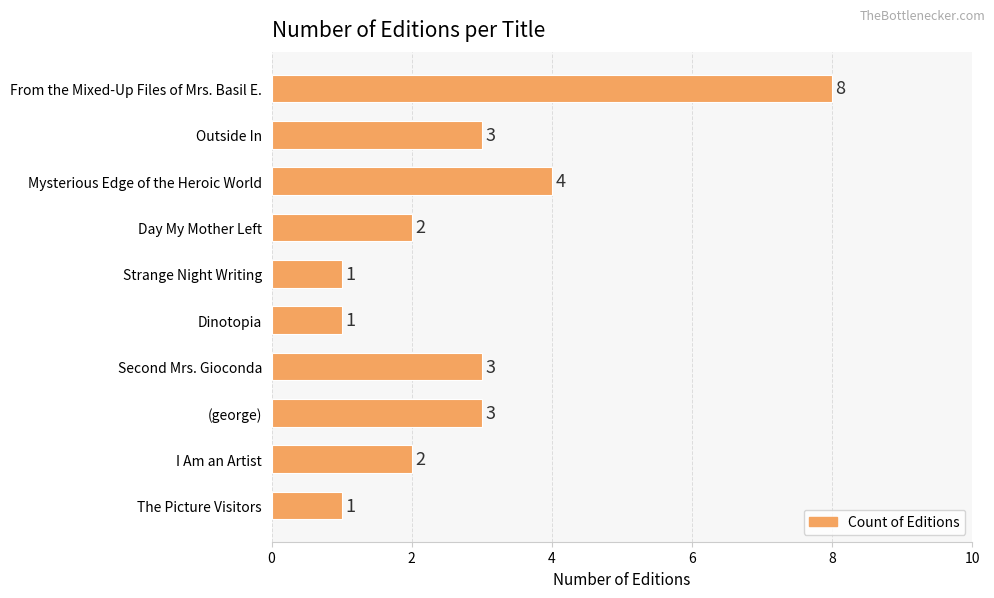

The chart shows a value of 1 at Dinotopia. True or false?

True